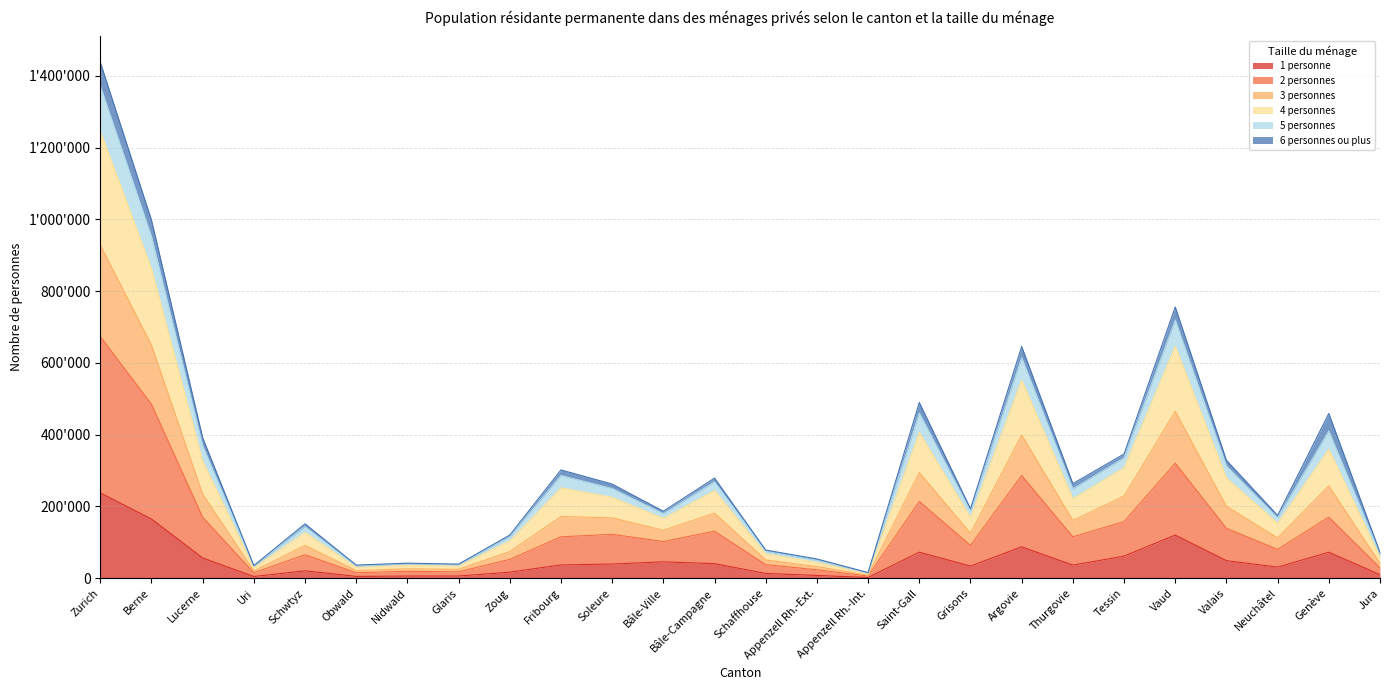

The 1 personne series shows 77882 at Bâle-Ville. True or false?

False